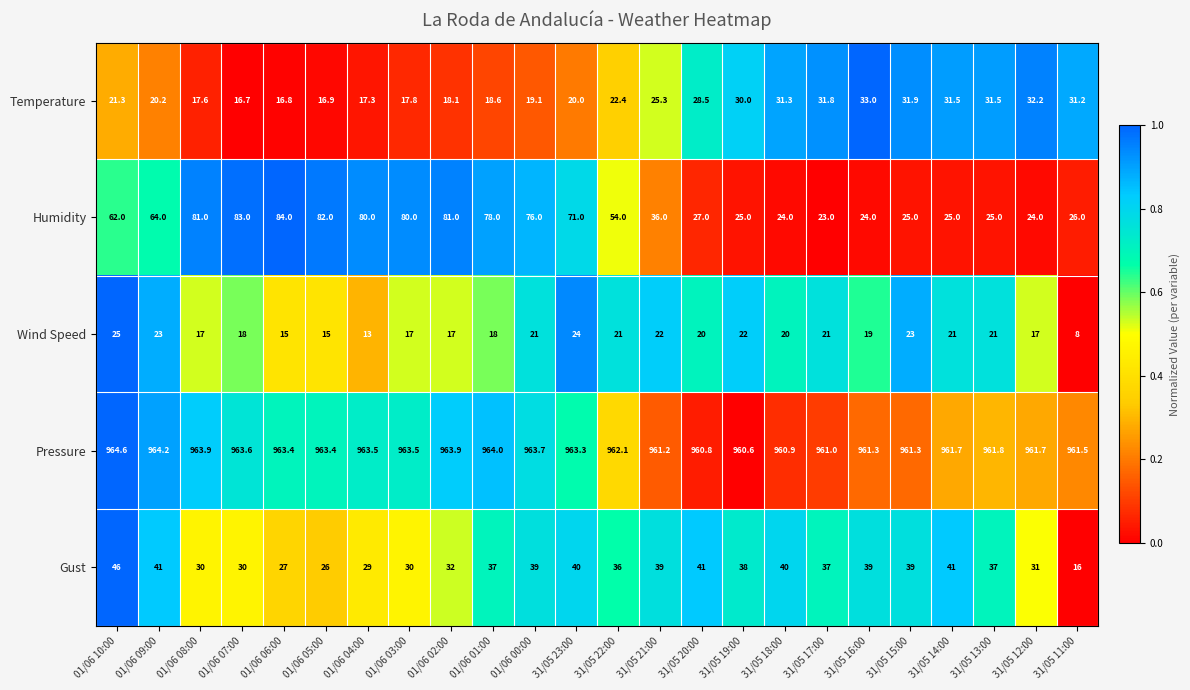

Count the number of categories in the chart.

24